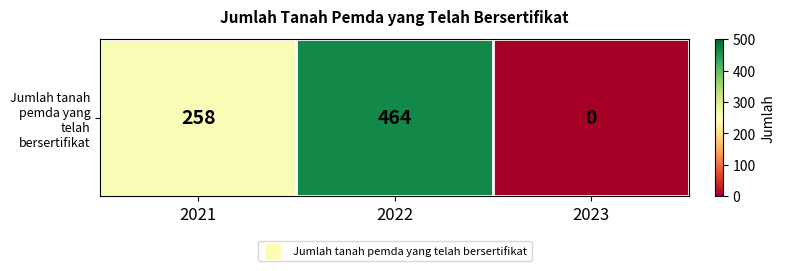

List the labels in order of value, smallest first.

2023, 2021, 2022